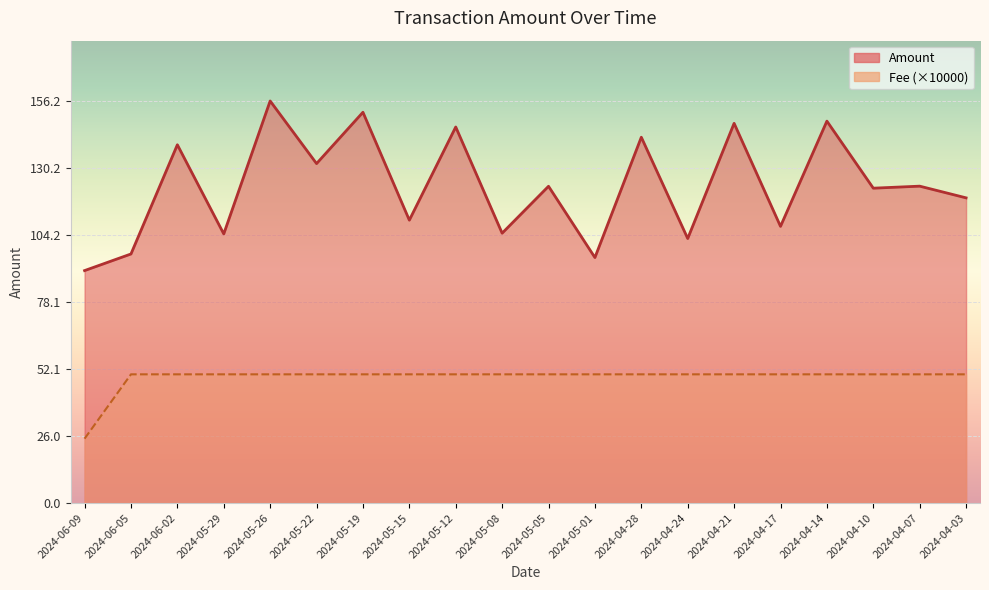

True or false: Amount and Fee cross at least once.

False